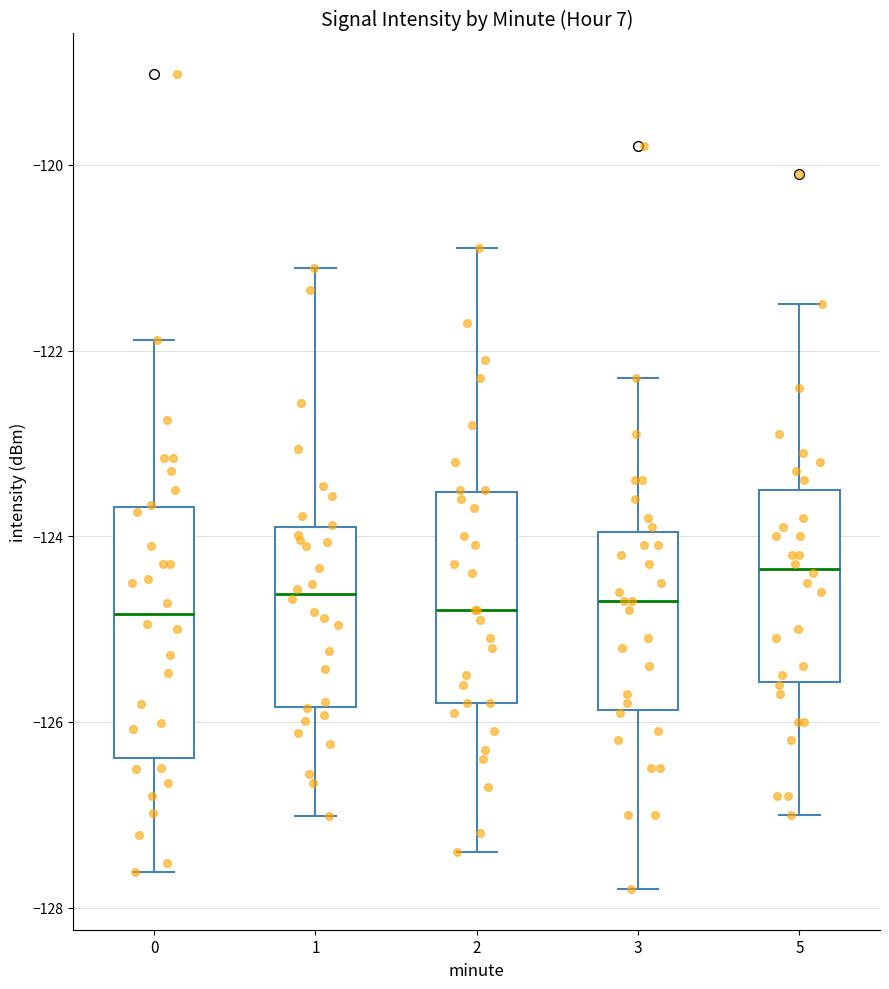

Where does the lower whisker of the box at x = 5 end on the y-axis? The values are not printed on the chart, so give them approximately, as read against the axis.

-127.0